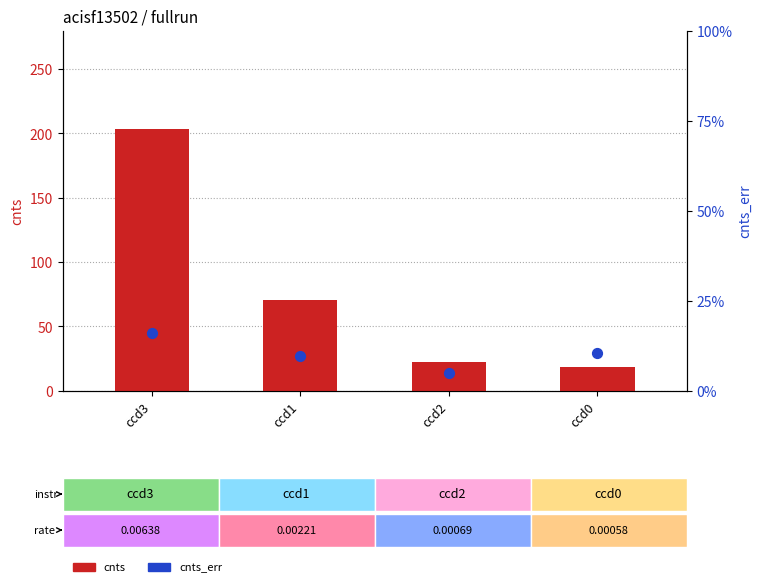

At how many categories does at least one series exceed 25?

2